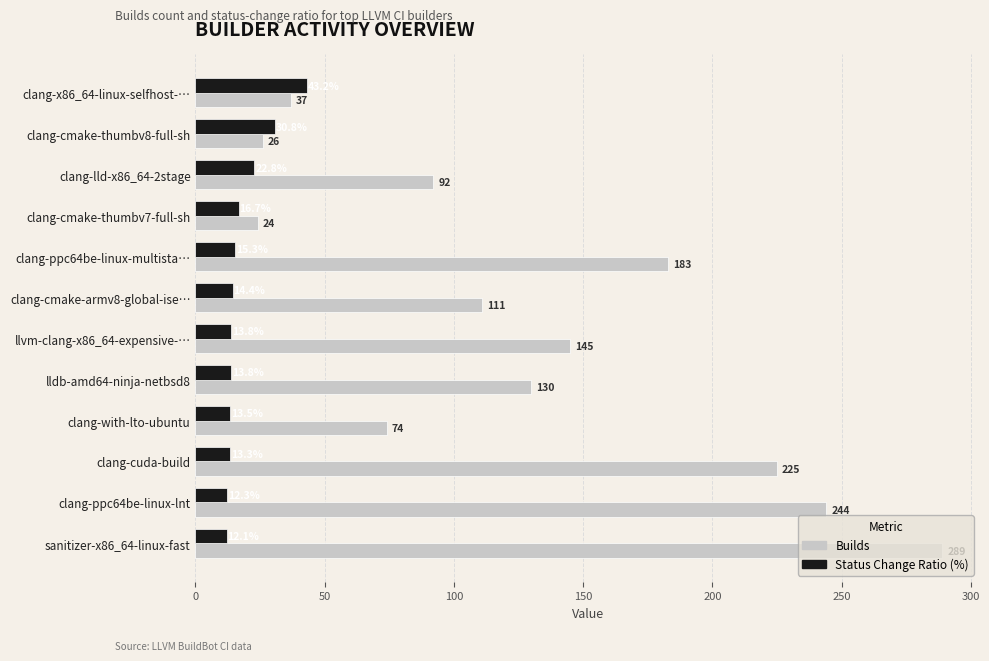

At which category is the sum across all series the highest?

sanitizer-x86_64-linux-fast